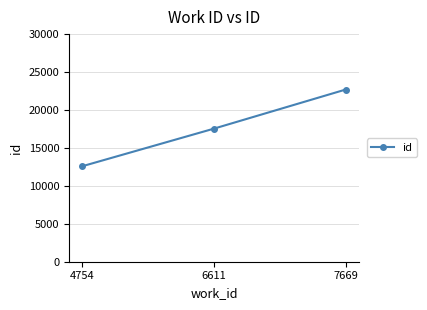

Which has a higher value, 4754 or 7669?

7669